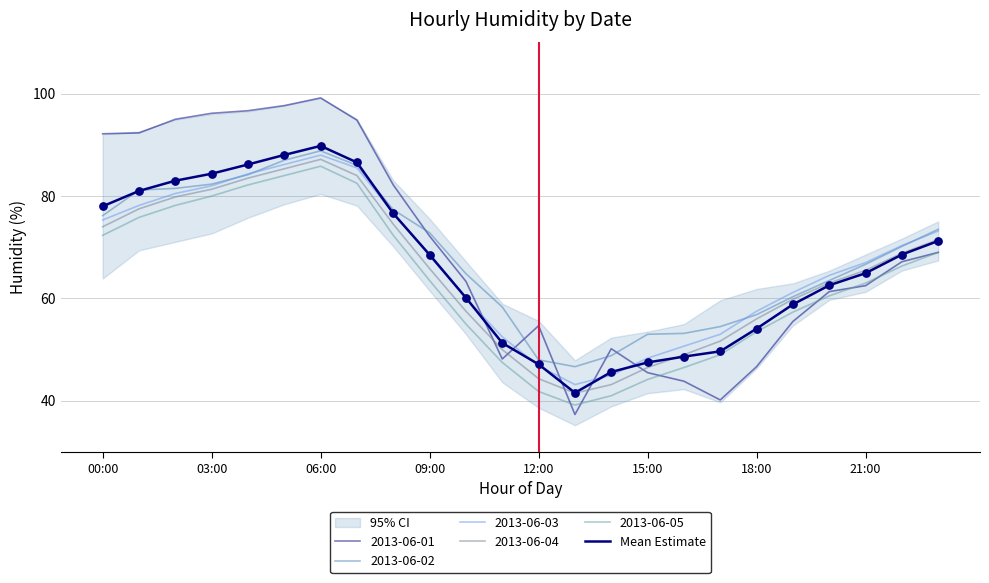

Between 23 and 11, which is larger?

23